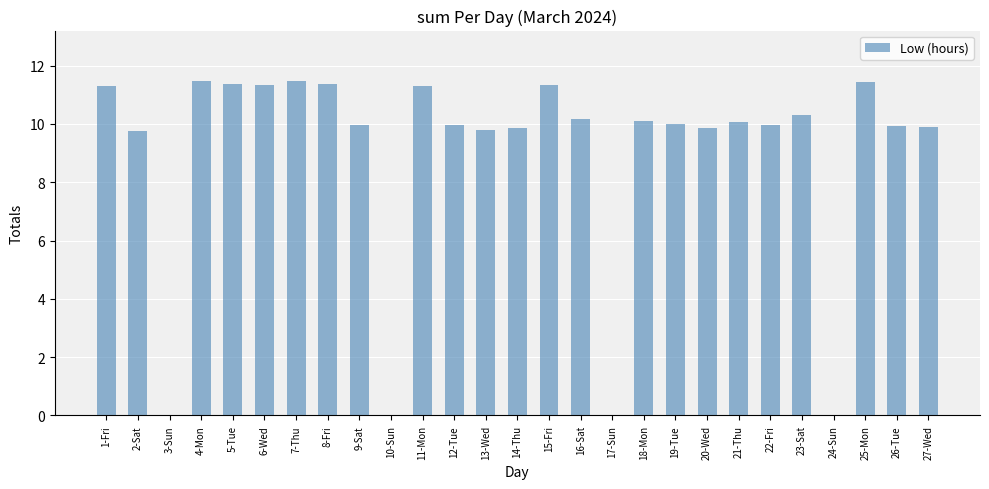

What is the ratio of the value at 9-Sat to the value at 19-Tue?

1.0